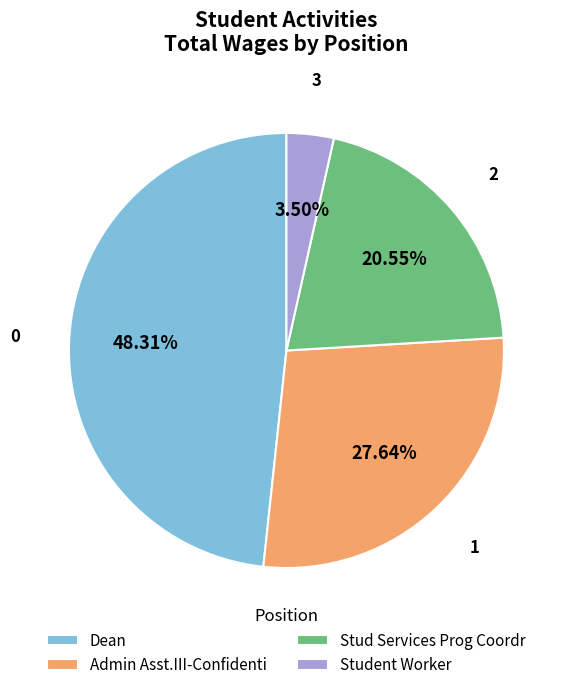

Which has a higher value, Stud Services Prog Coordr or Admin Asst.III-Confidenti?

Admin Asst.III-Confidenti